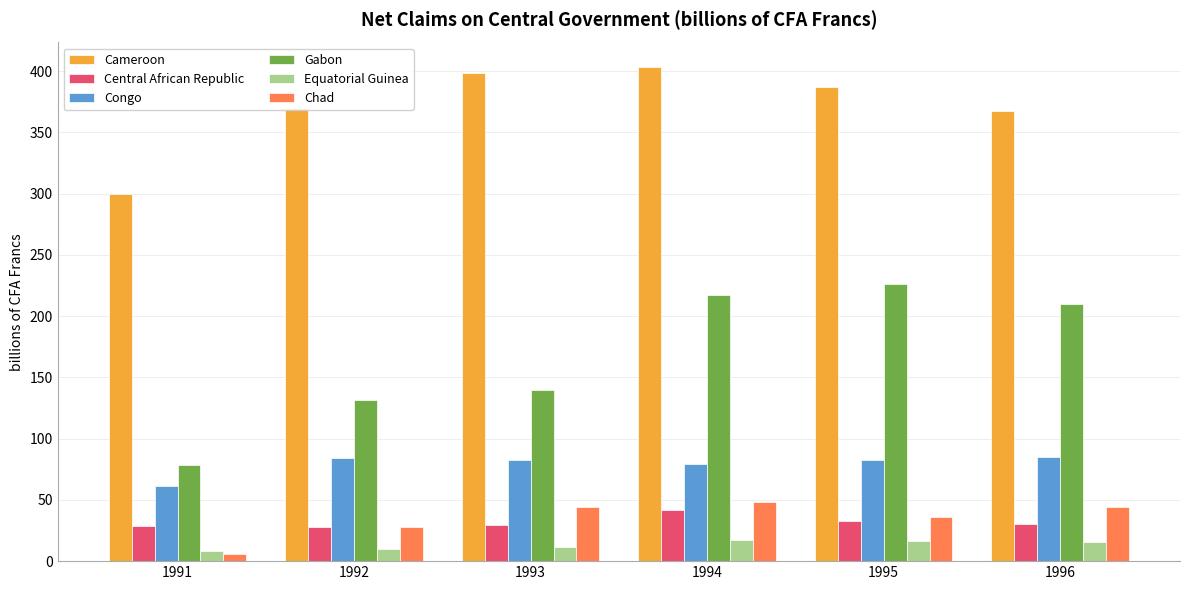

Where does the Gabon series first go above 210?

1994